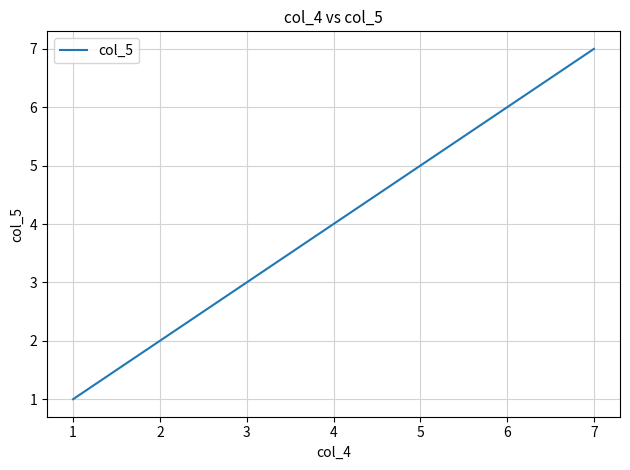

What is the sum of the values at 2 and 4?

6